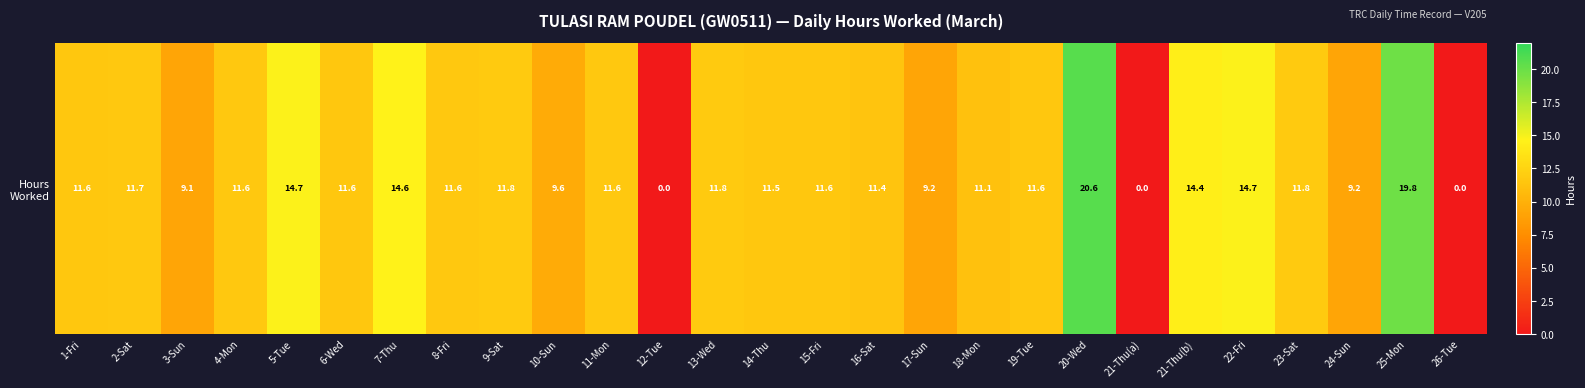

List the labels in order of value, largest first.

20-Wed, 25-Mon, 22-Fri, 5-Tue, 7-Thu, 21-Thu(b), 23-Sat, 9-Sat, 13-Wed, 2-Sat, 8-Fri, 11-Mon, 4-Mon, 6-Wed, 15-Fri, 1-Fri, 19-Tue, 14-Thu, 16-Sat, 18-Mon, 10-Sun, 24-Sun, 17-Sun, 3-Sun, 12-Tue, 21-Thu(a), 26-Tue